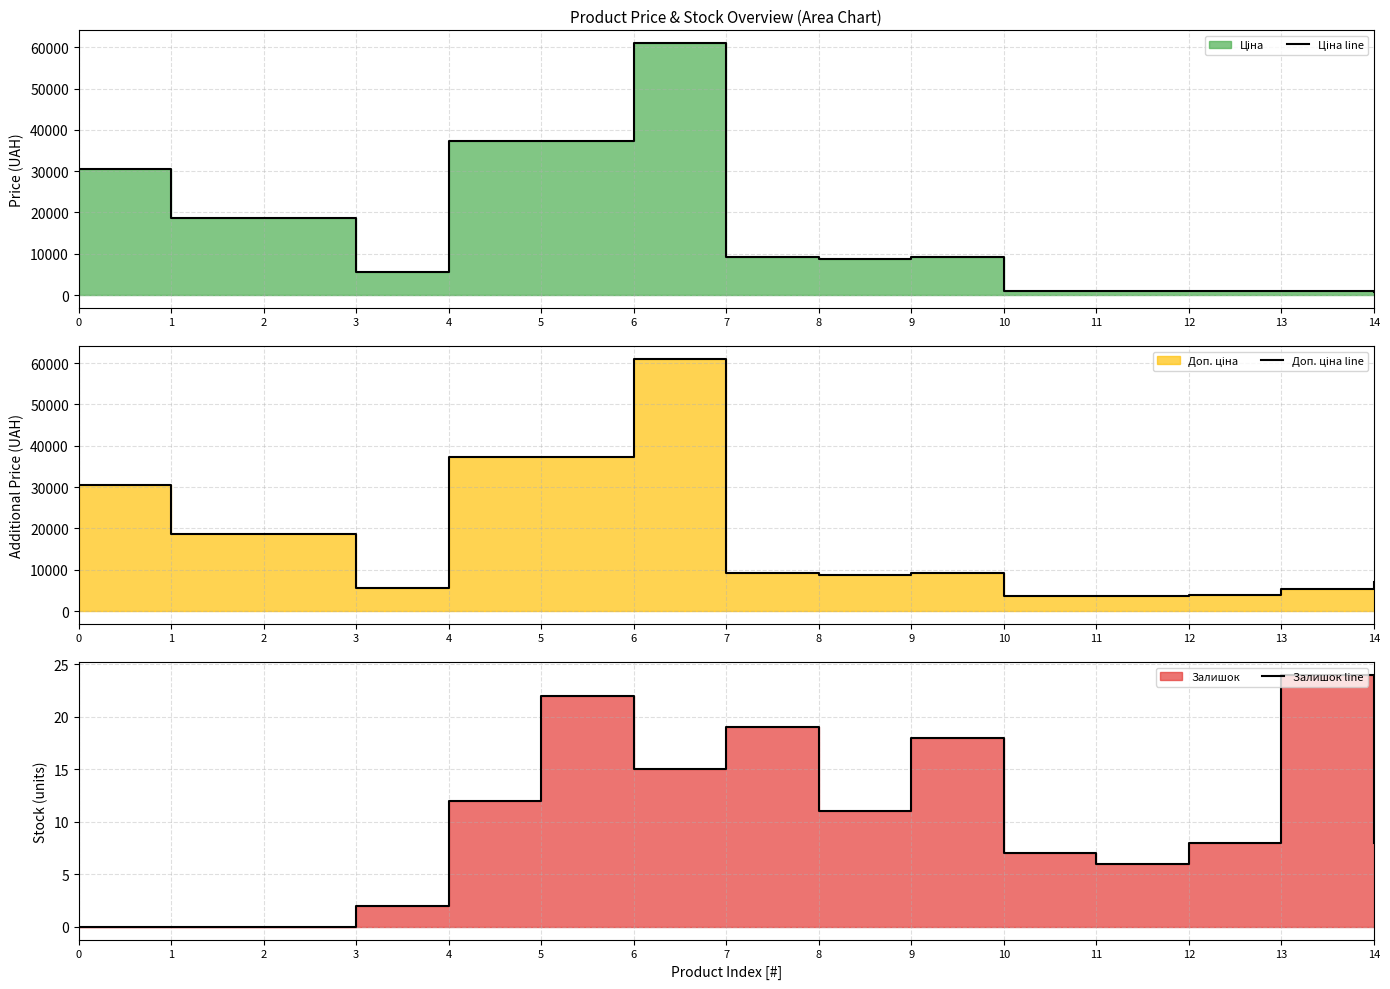

How many interior local peaks does the Доп. ціна line series have?

2